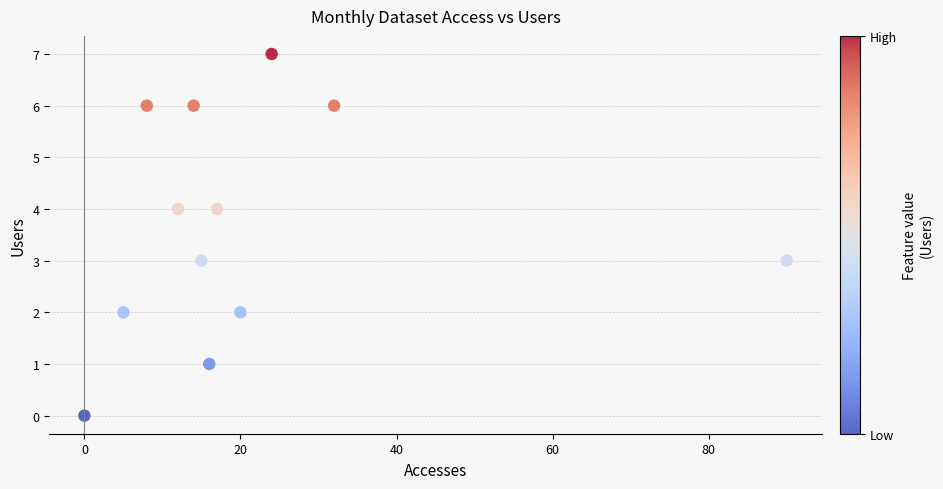

What is the range of Y values (max minus min)?

7